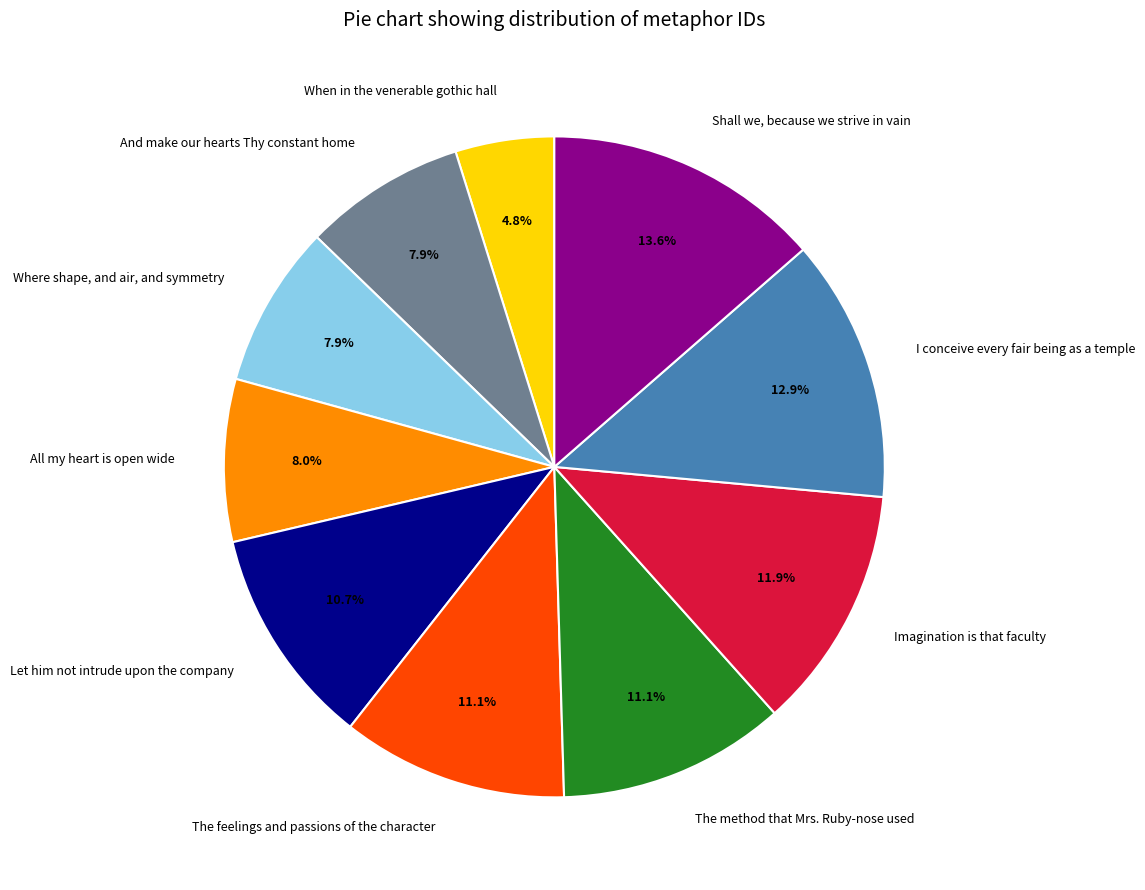

Is it true that Where shape, and air, and symmetry is 8% of the pie?

True